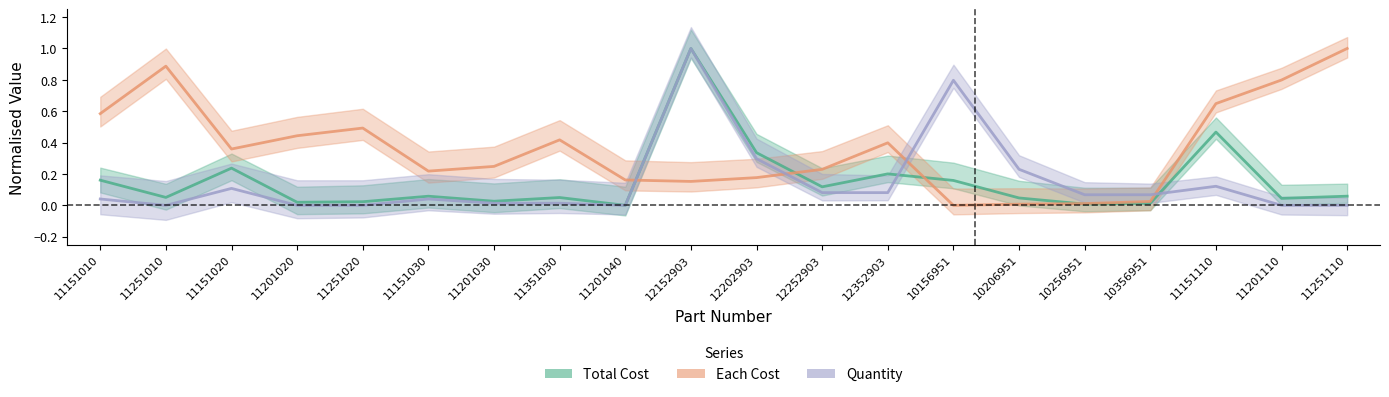

How many lines are shown in the chart?

3